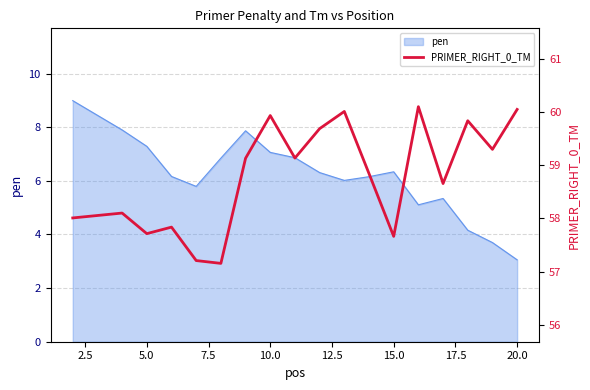

What is the minimum value for pen?

3.1